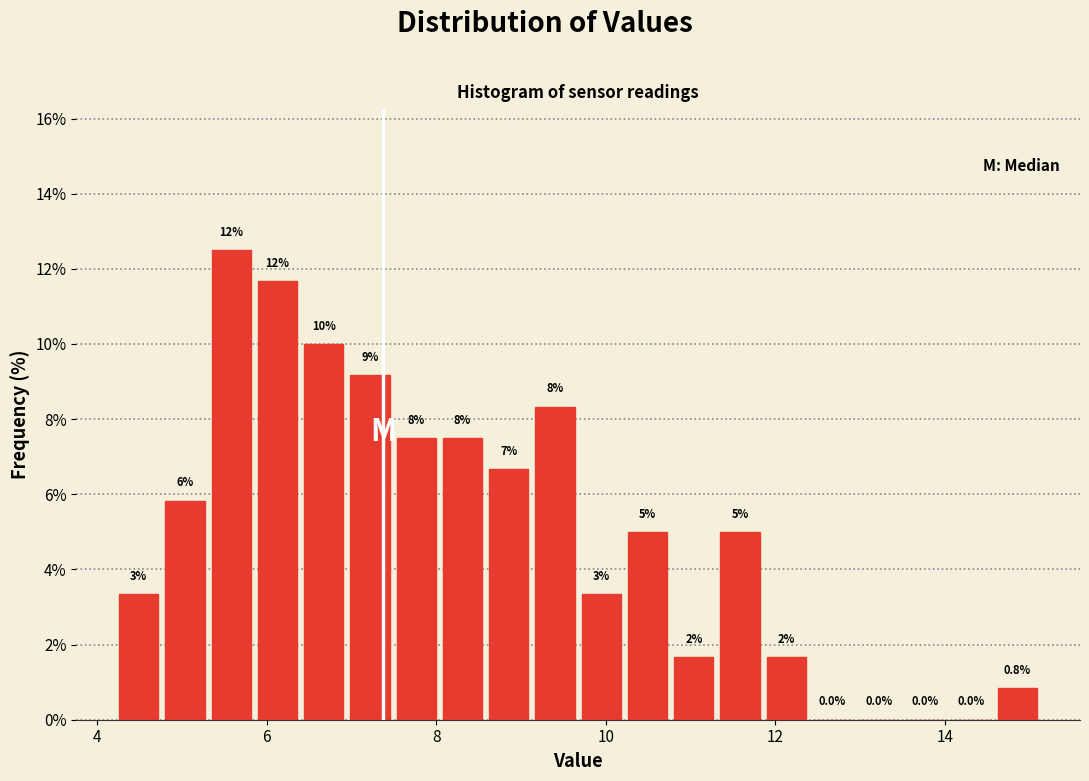

Around what value on the x-axis is the tallest bar? Give the approximate position of its centre, as read against the axis.

5.6